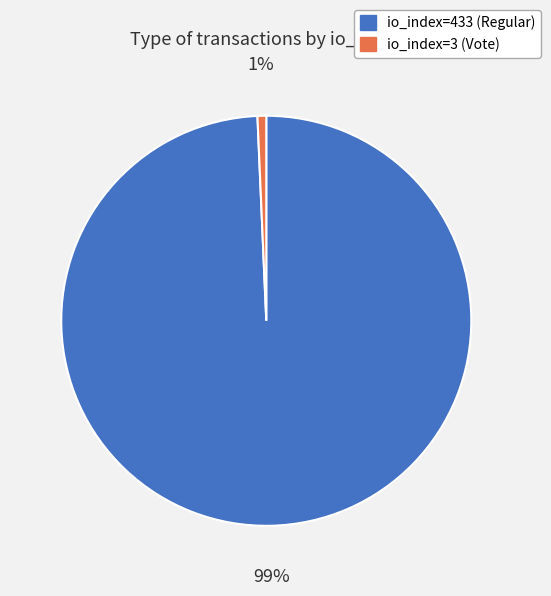

How many slices are in this pie chart?

2